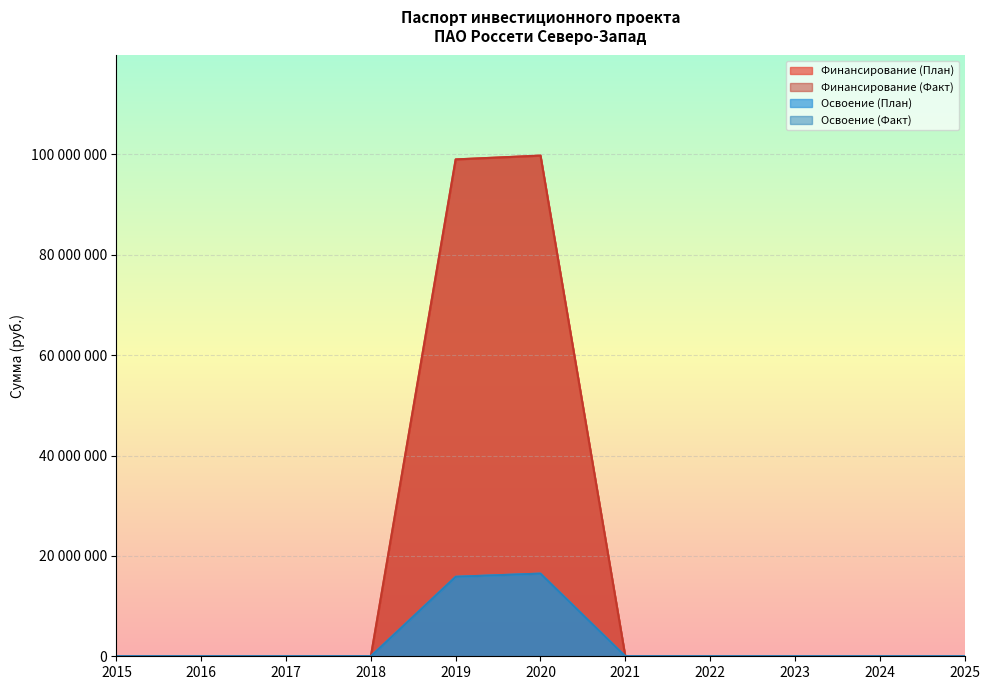

True or false: Финансирование (Факт) has more than 0 interior local peaks.

True